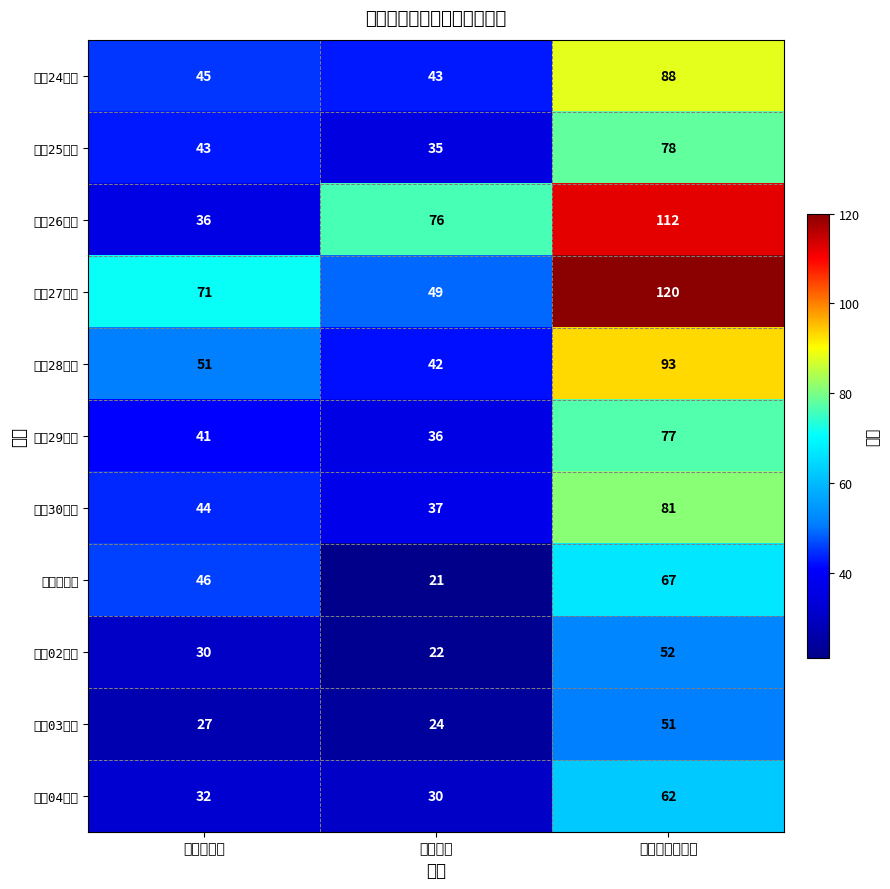

Which has a higher value, 新規申請 or 取扱件数（件）?

取扱件数（件）